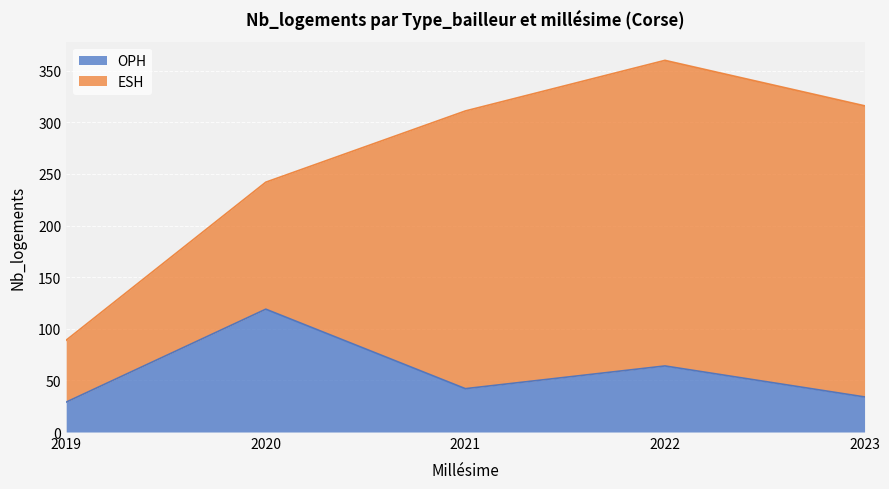

Where is the first local maximum?

2020